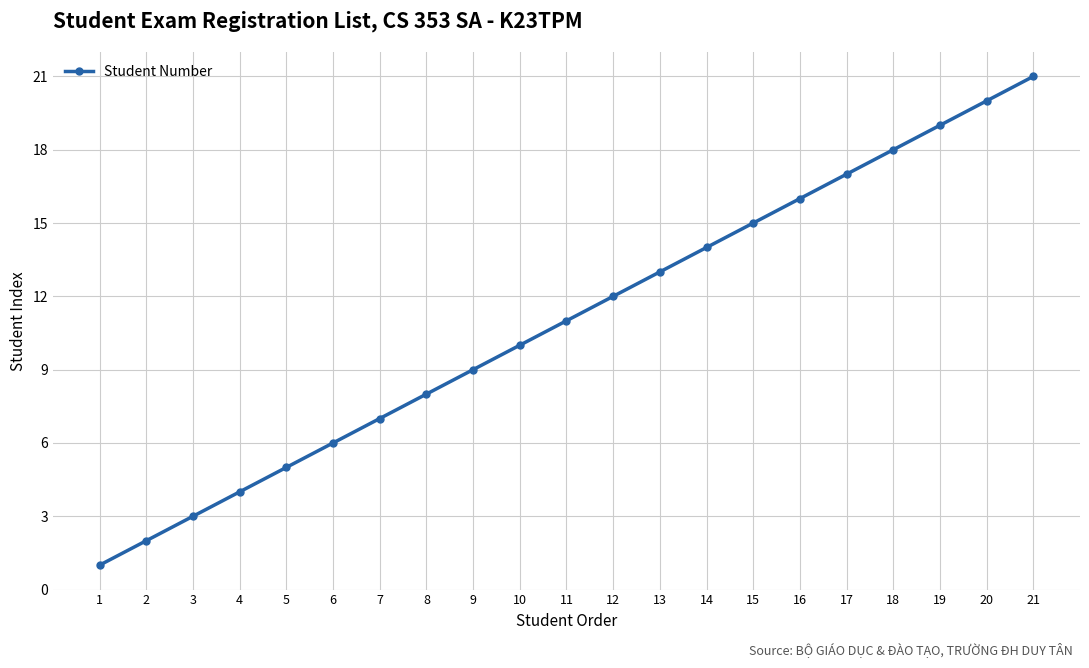

What is the greatest value displayed?

21